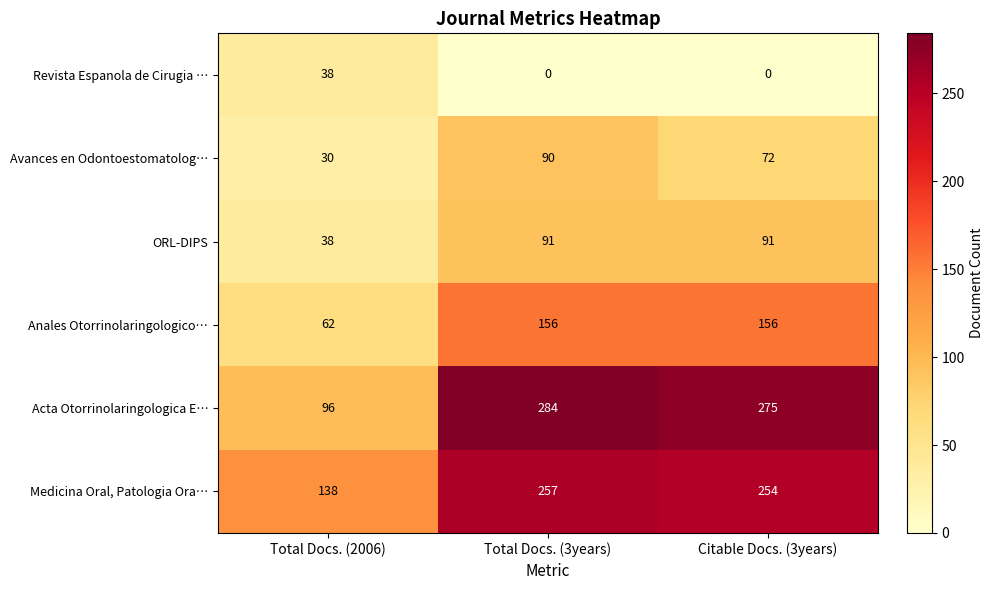

True or false: Avances en Odontoestomatolog… has a value of 44 at Citable Docs. (3years).

False